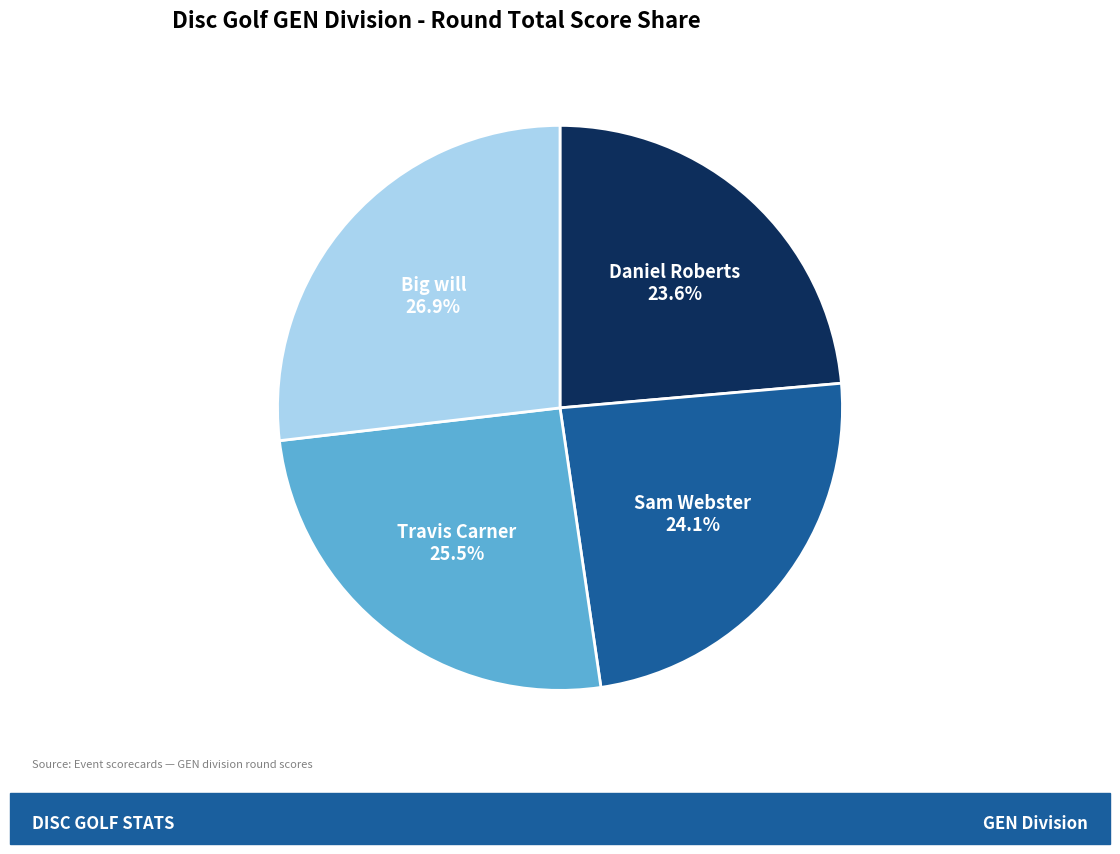

Does any single category account for the majority?

No